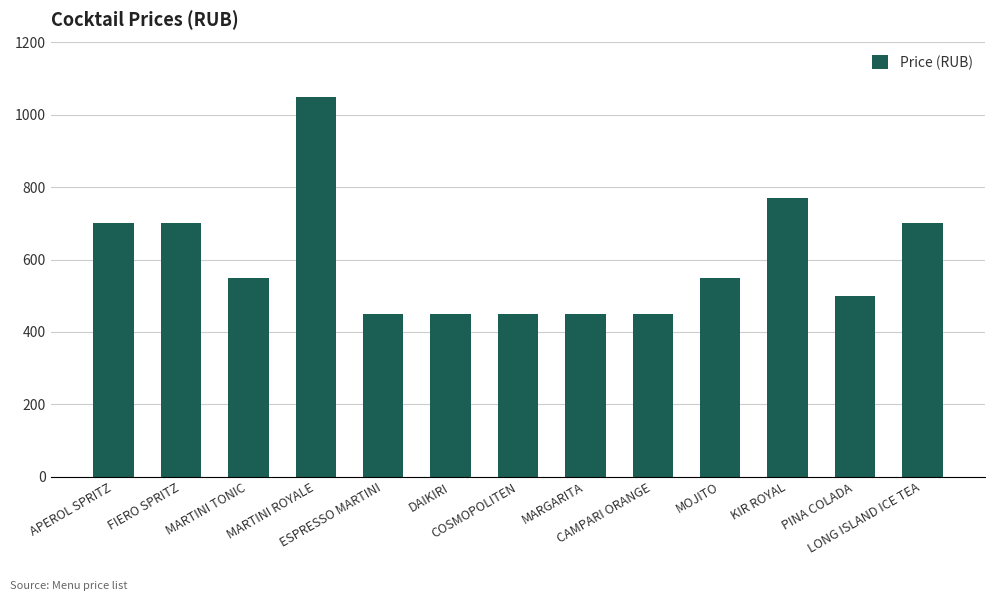

Does the chart contain any negative values?

No